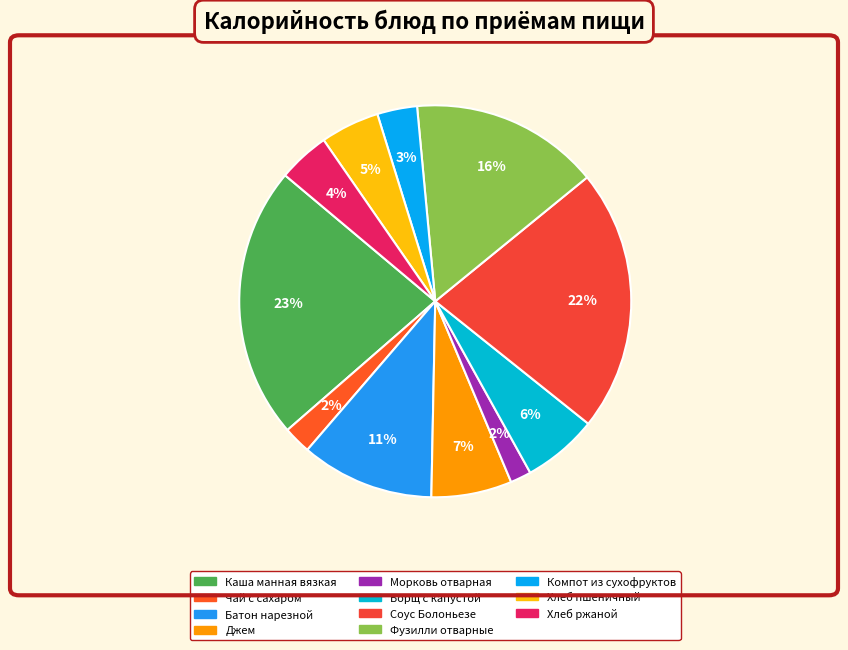

Is it true that Джем is 1% of the pie?

False